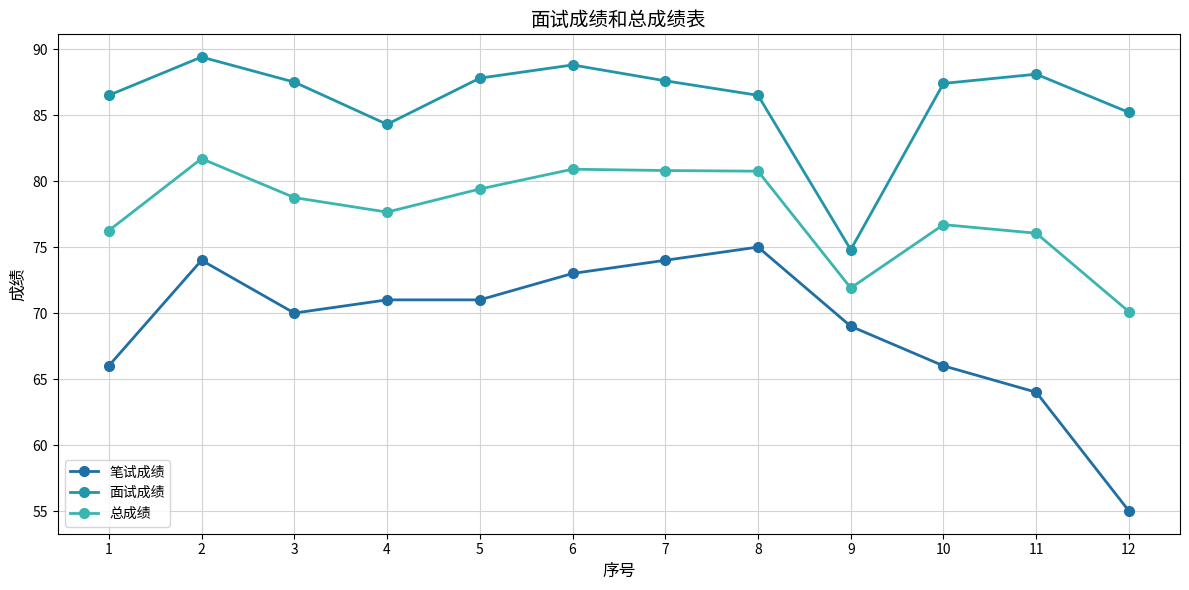

True or false: 笔试成绩 has a value of 64.0 at 11.

True